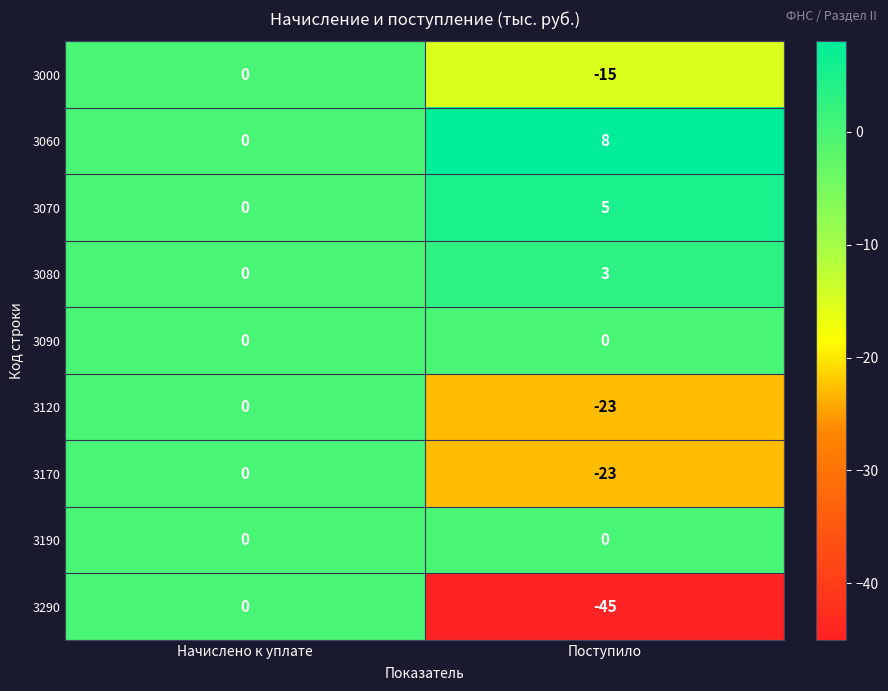

What is the sum of the 3170 values at Поступило and Начислено к уплате?

-23